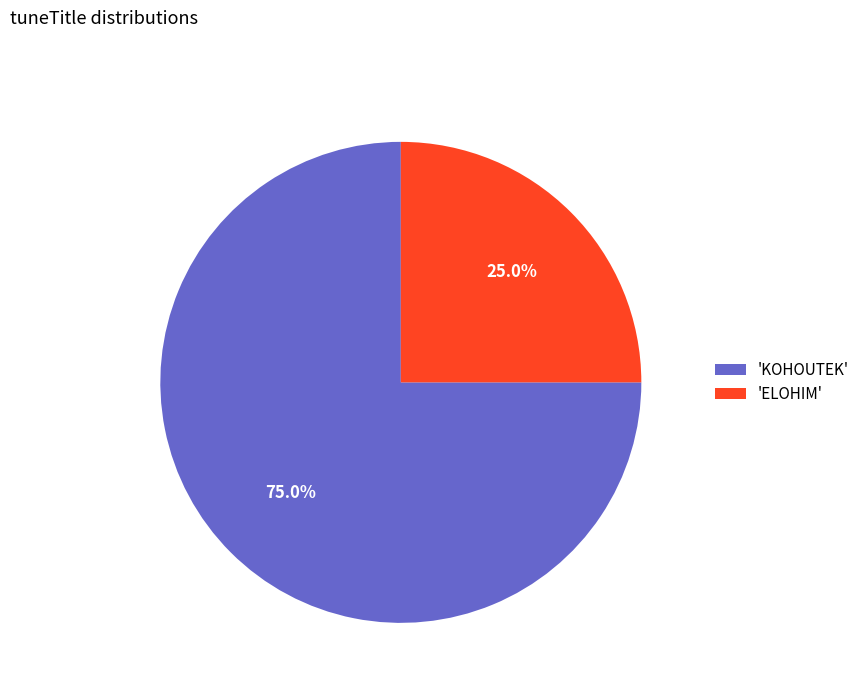

Do 'KOHOUTEK' and 'ELOHIM' together represent more than half of the pie?

Yes